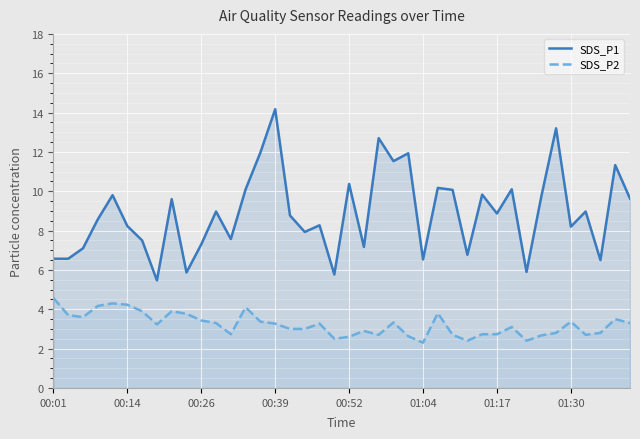

How many series are shown in this chart?

2